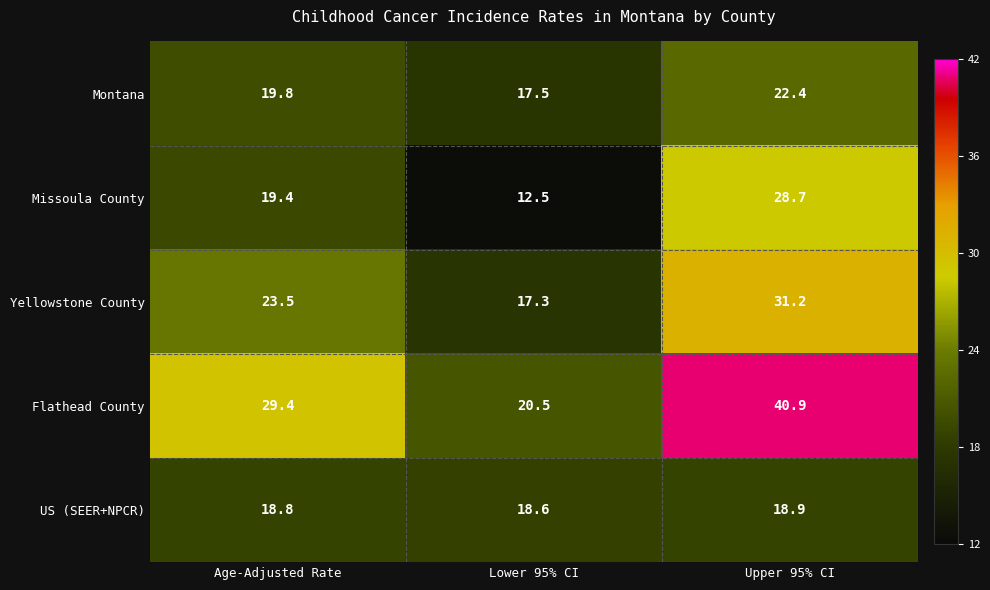

Which series has the largest total across all categories?

Flathead County